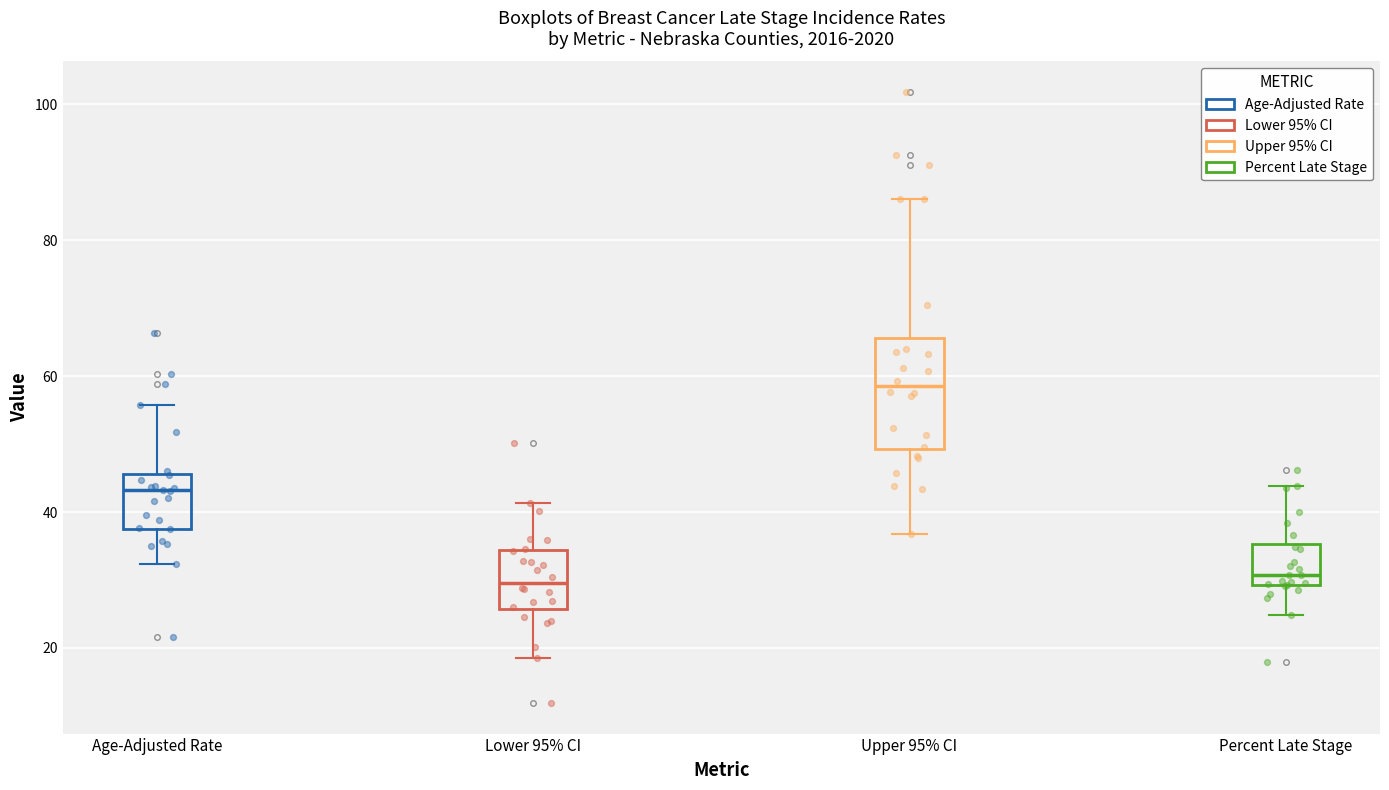

Reading left to right, transcribe this box plot: for each box, give where its median line is, the range the box spans, and where its two whiskers end, as read against the y-axis. The values are not printed on the chart, so give them approximately, as read against the axis.

Age-Adjusted Rate: median 44, box 38 to 46, whiskers 32 to 56
Lower 95% CI: median 30, box 26 to 34, whiskers 18 to 42
Upper 95% CI: median 58, box 50 to 66, whiskers 36 to 86
Percent Late Stage: median 30 (just above the box's lower edge), box 30 to 36, whiskers 24 to 44